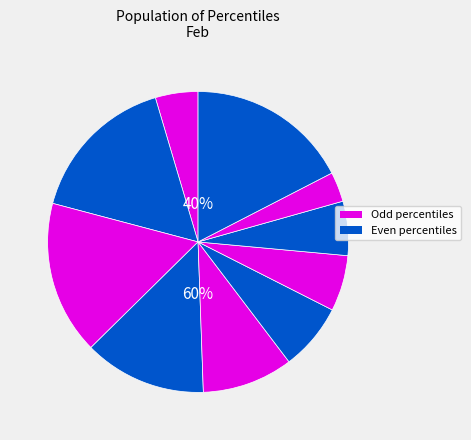

Combined, do pct15 and pct35 account for over 50%?

No